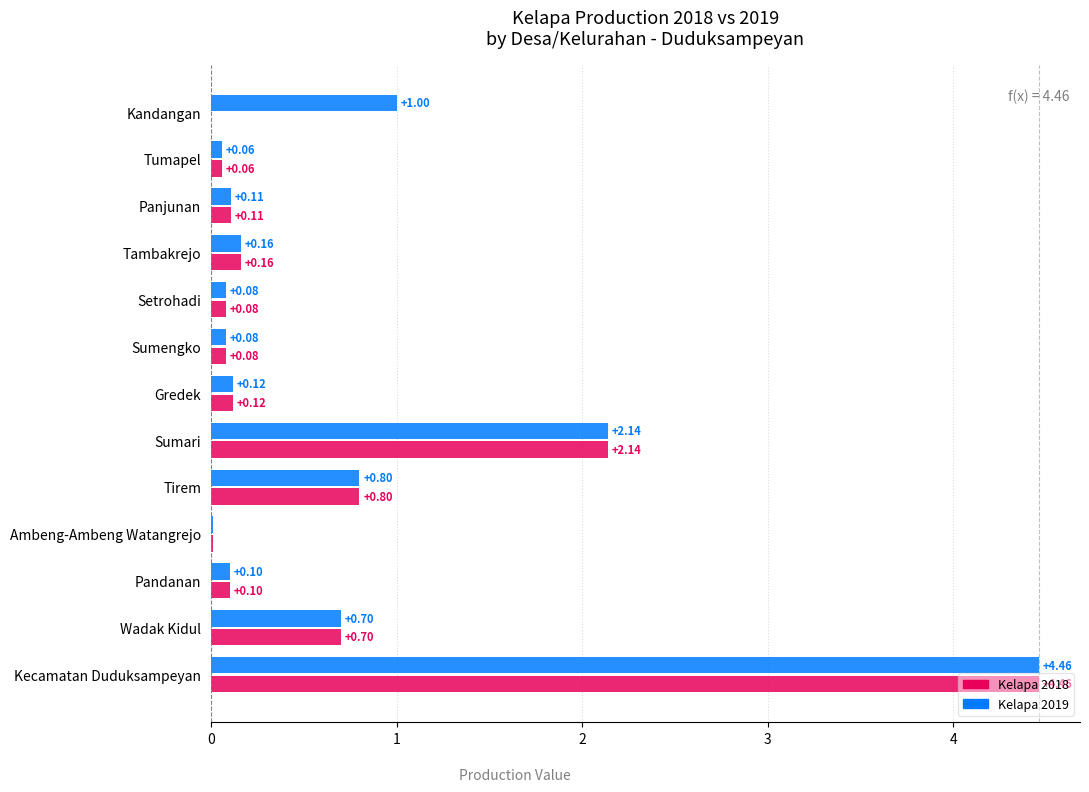

Which series has the widest spread of values?

Kelapa 2018